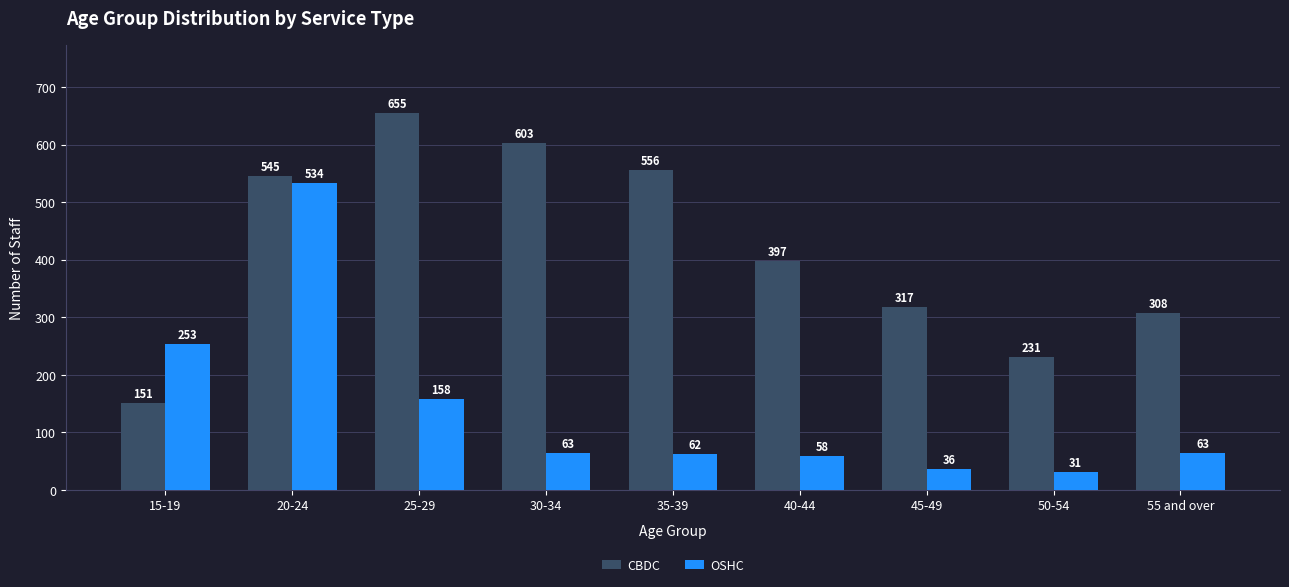

What are all the series names shown in the legend?

CBDC, OSHC